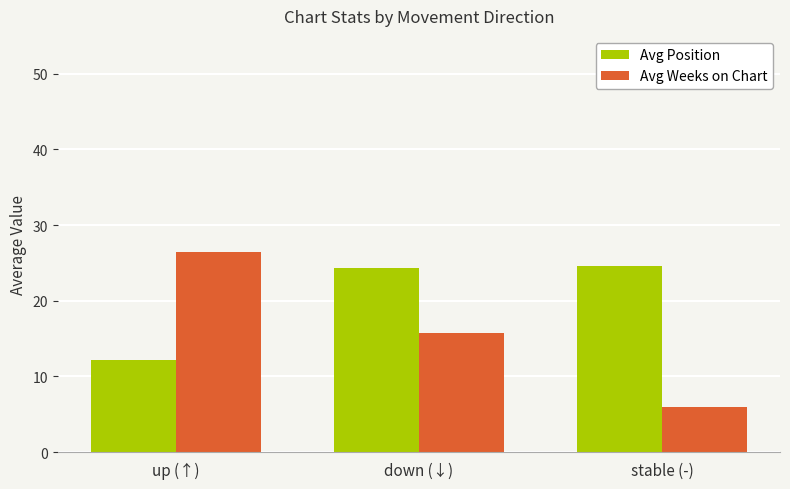

True or false: Avg Weeks on Chart has a value of 6.0 at stable (-).

True